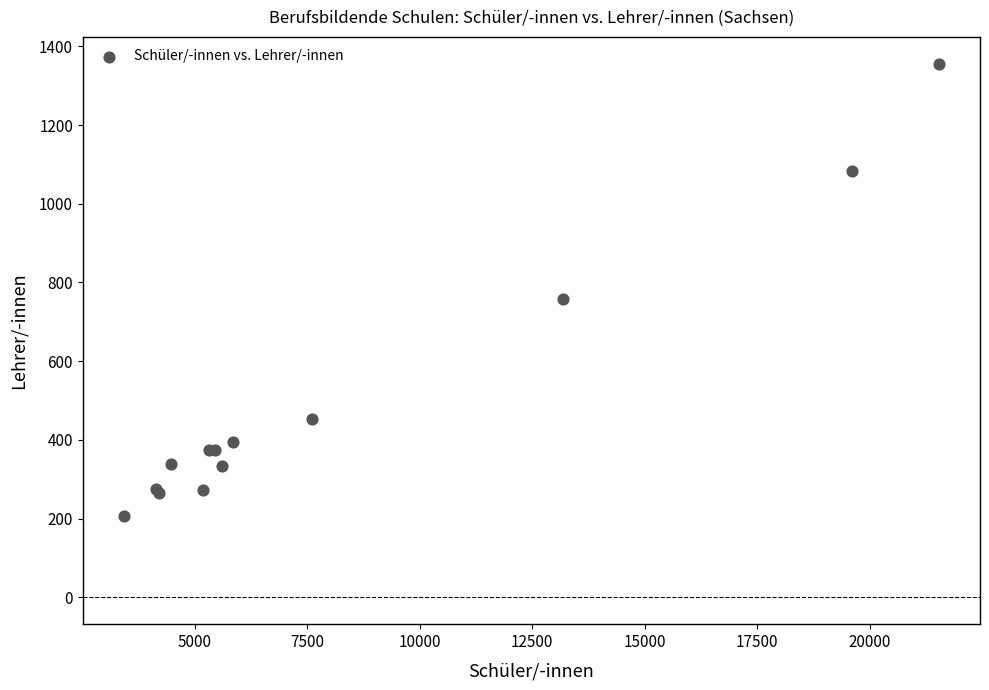

What Y value in the scatter plot is closest to 782?

757